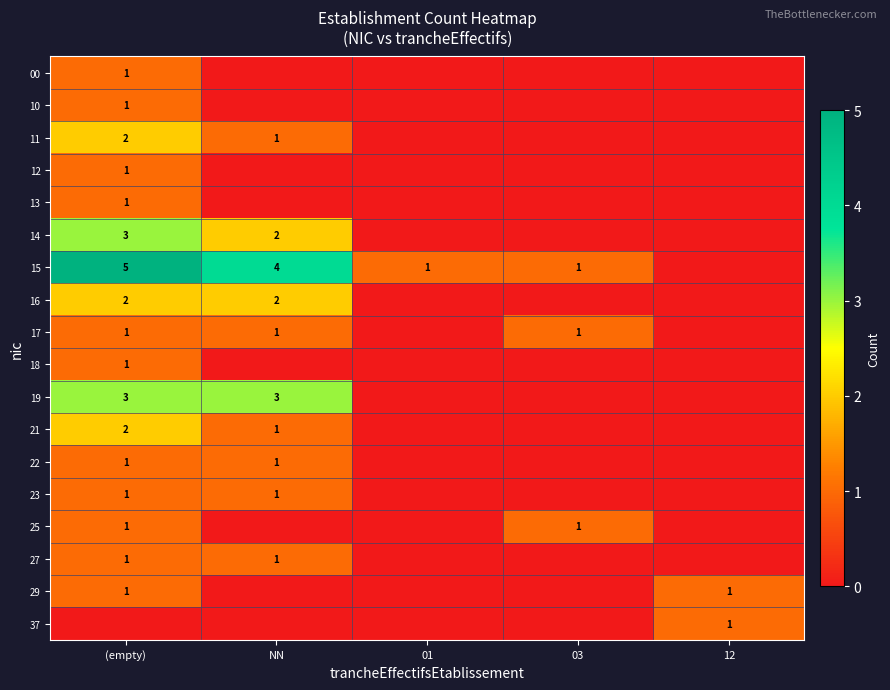

The 11 series shows 1 at NN. True or false?

True